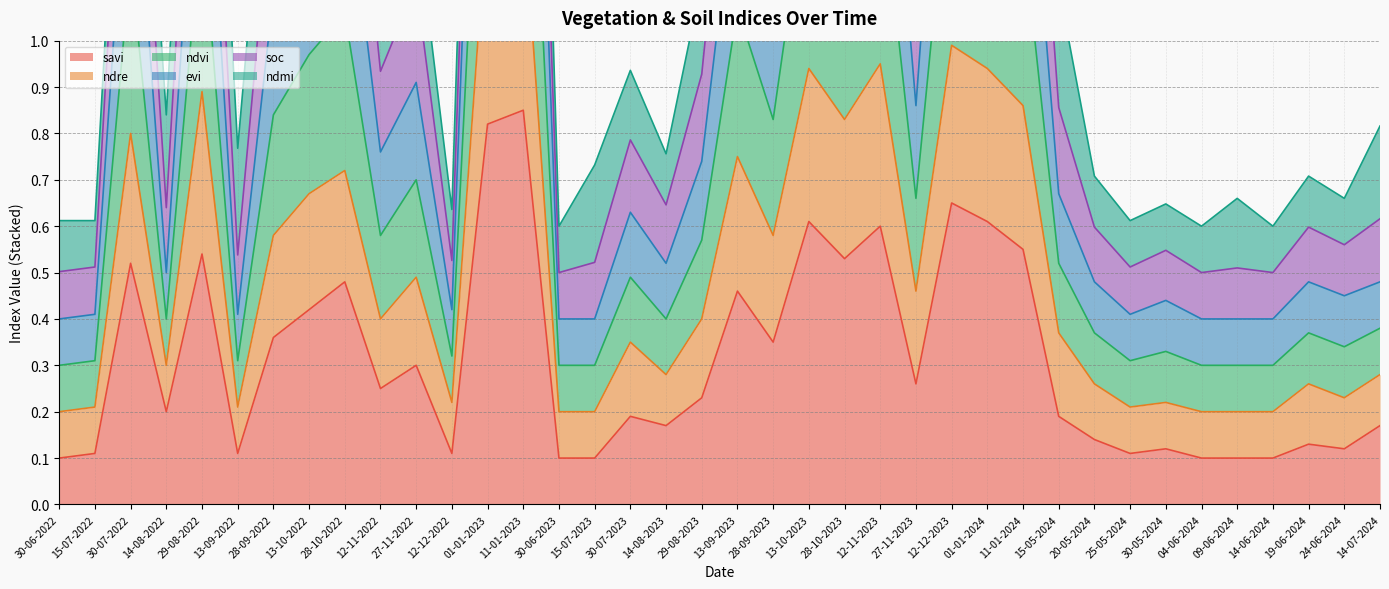

What position from the right is 14-06-2024?

4